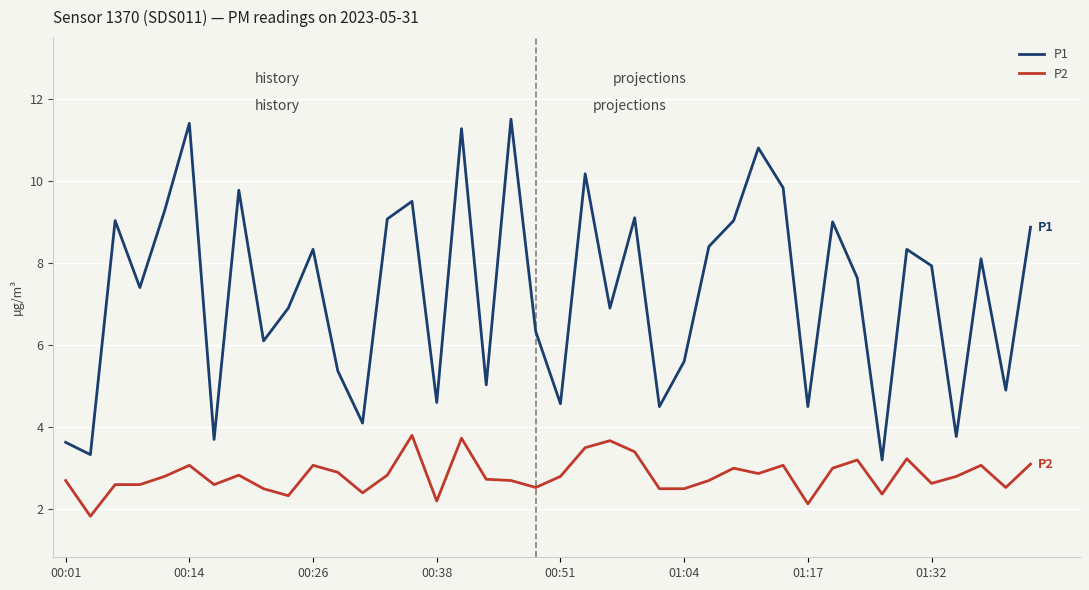

Which series has the widest spread of values?

P1